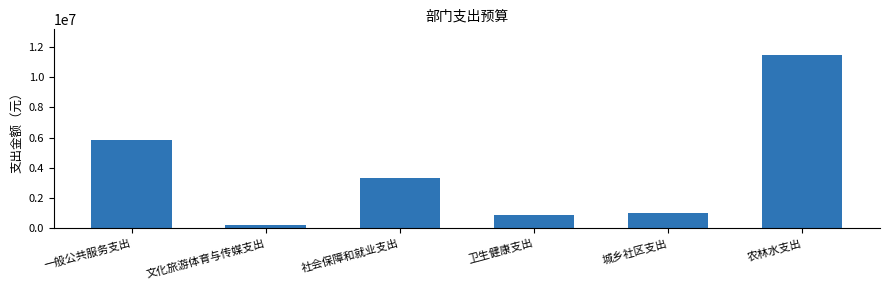

Reading right to left, what are all the values shown in this chart?

农林水支出=11443397.2	城乡社区支出=1015692.5	卫生健康支出=902961.1	社会保障和就业支出=3350947.8	文化旅游体育与传媒支出=218541.6	一般公共服务支出=5836174.5